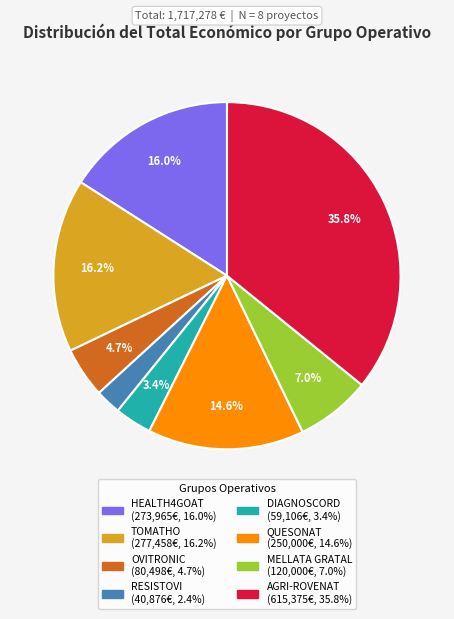

Between HEALTH4GOAT and QUESONAT, which is larger?

HEALTH4GOAT